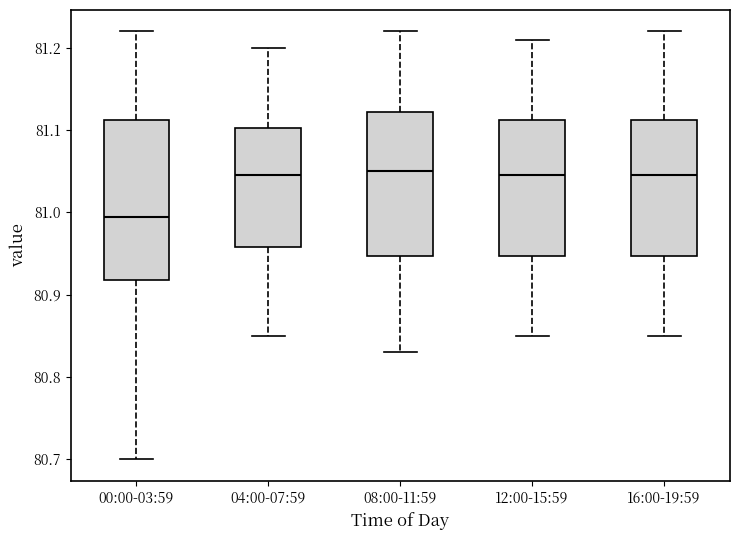

Reading left to right, transcribe this box plot: for each box, give where its median line is, the range the box spans, and where its two whiskers end, as read against the y-axis. The values are not printed on the chart, so give them approximately, as read against the axis.

00:00-03:59: median 81.00, box 80.92 to 81.11, whiskers 80.70 to 81.22
04:00-07:59: median 81.05, box 80.96 to 81.10, whiskers 80.85 to 81.20
08:00-11:59: median 81.05, box 80.95 to 81.12, whiskers 80.83 to 81.22
12:00-15:59: median 81.05, box 80.95 to 81.11, whiskers 80.85 to 81.21
16:00-19:59: median 81.05, box 80.95 to 81.11, whiskers 80.85 to 81.22